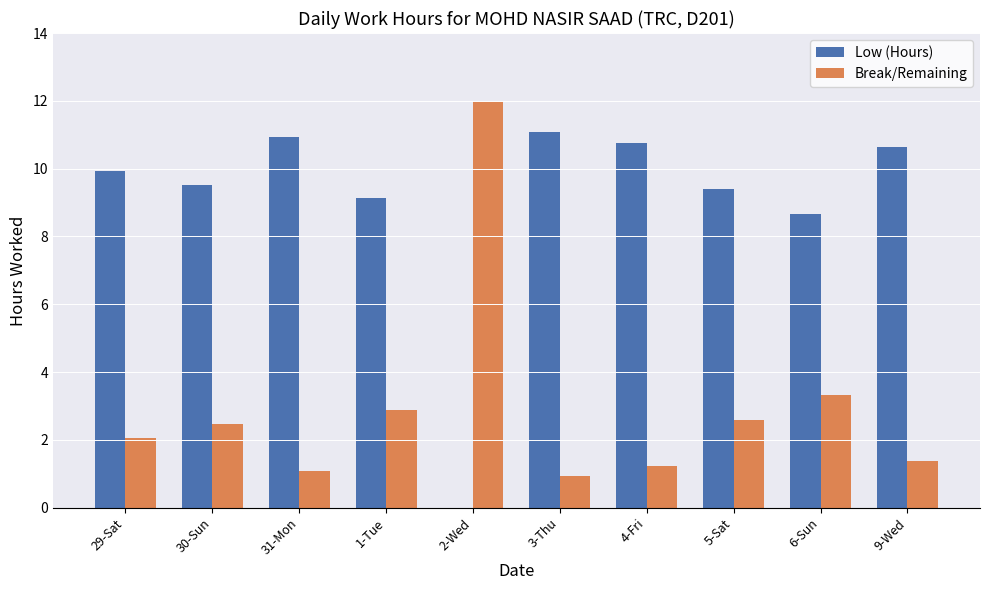

Where does the Low (Hours) series first go above 9?

29-Sat